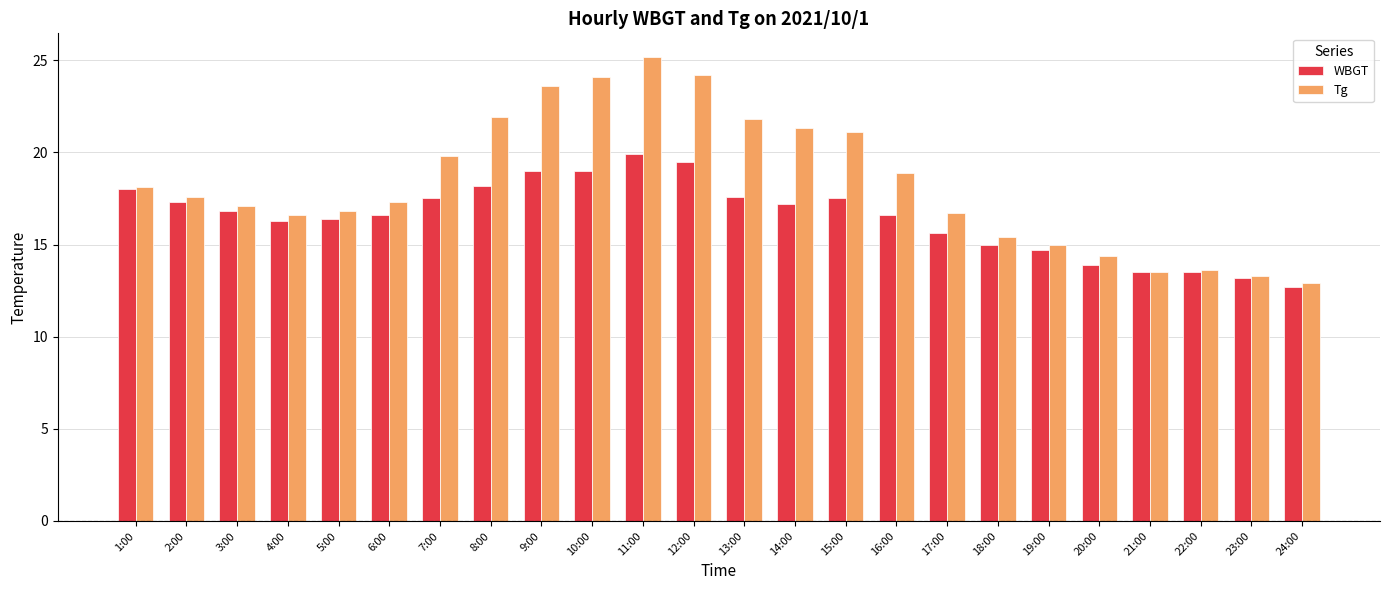

Is the value of Tg at 19:00 greater than the value of WBGT at 21:00?

Yes